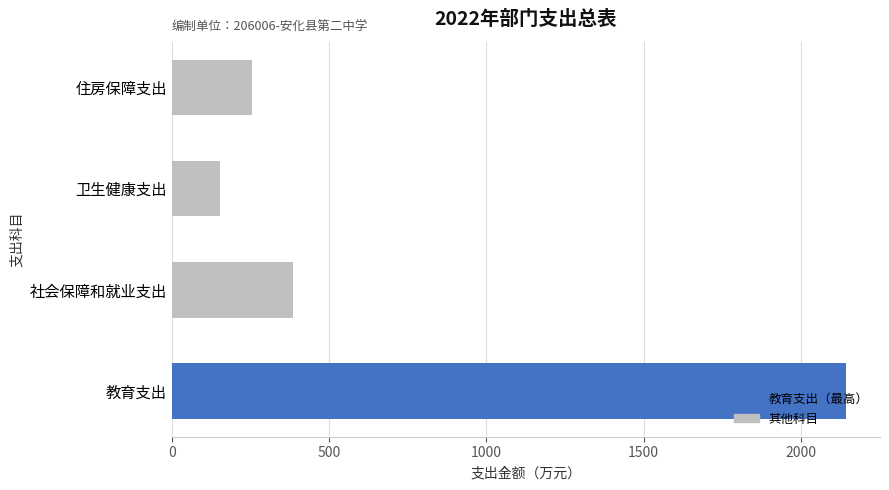

What is the difference between the values at 社会保障和就业支出 and 教育支出?

1756.6